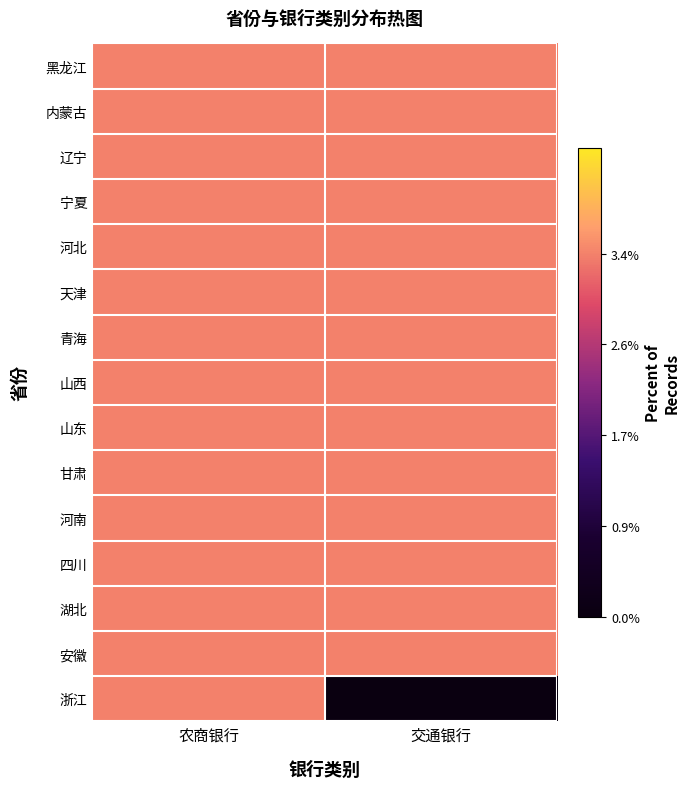

Reading right to left, list all the values displayed in this chart.

黑龙江: 交通银行=3.4	农商银行=3.4
内蒙古: 交通银行=3.4	农商银行=3.4
辽宁: 交通银行=3.4	农商银行=3.4
宁夏: 交通银行=3.4	农商银行=3.4
河北: 交通银行=3.4	农商银行=3.4
天津: 交通银行=3.4	农商银行=3.4
青海: 交通银行=3.4	农商银行=3.4
山西: 交通银行=3.4	农商银行=3.4
山东: 交通银行=3.4	农商银行=3.4
甘肃: 交通银行=3.4	农商银行=3.4
河南: 交通银行=3.4	农商银行=3.4
四川: 交通银行=3.4	农商银行=3.4
湖北: 交通银行=3.4	农商银行=3.4
安徽: 交通银行=3.4	农商银行=3.4
浙江: 交通银行=0.0	农商银行=3.4